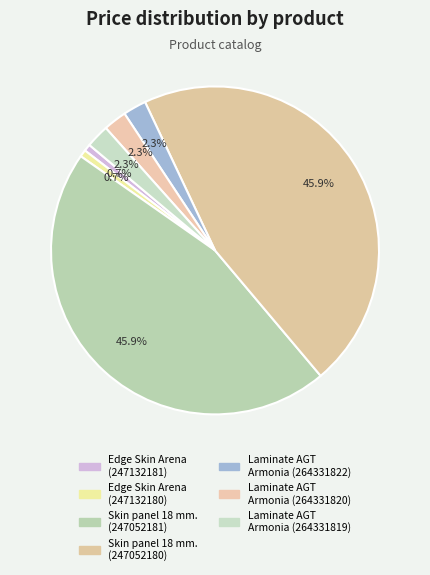

How many slices are in this pie chart?

7